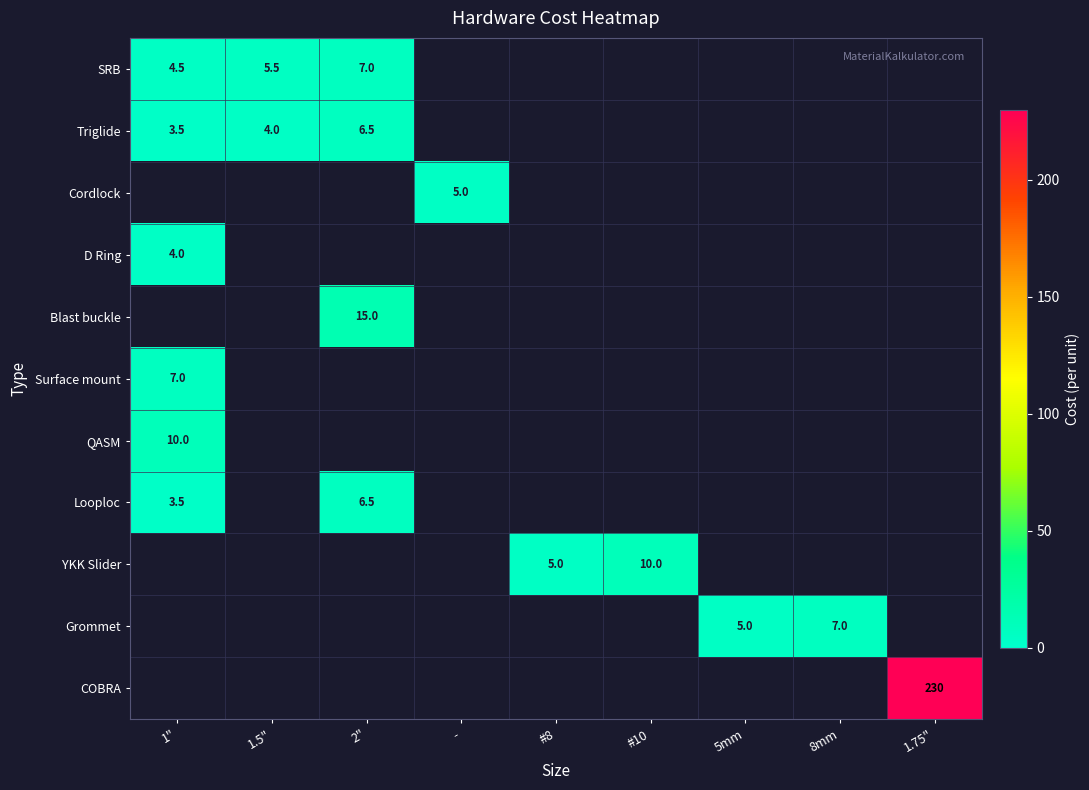

What is the greatest value displayed?

230.0